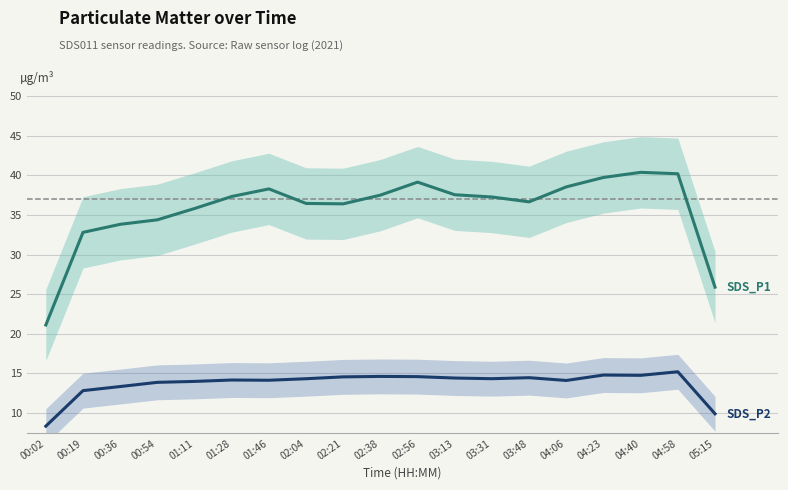

What is the total value across all series at 04:40?

55.1